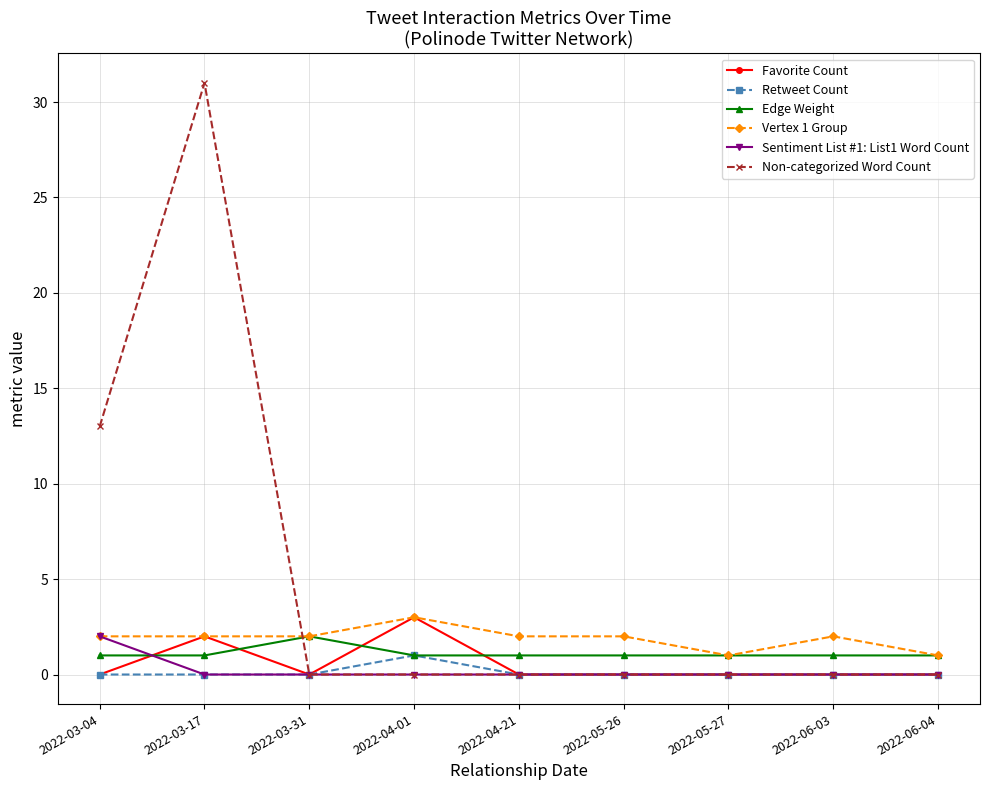

What is the difference between the highest and lowest values at 2022-03-04?

13